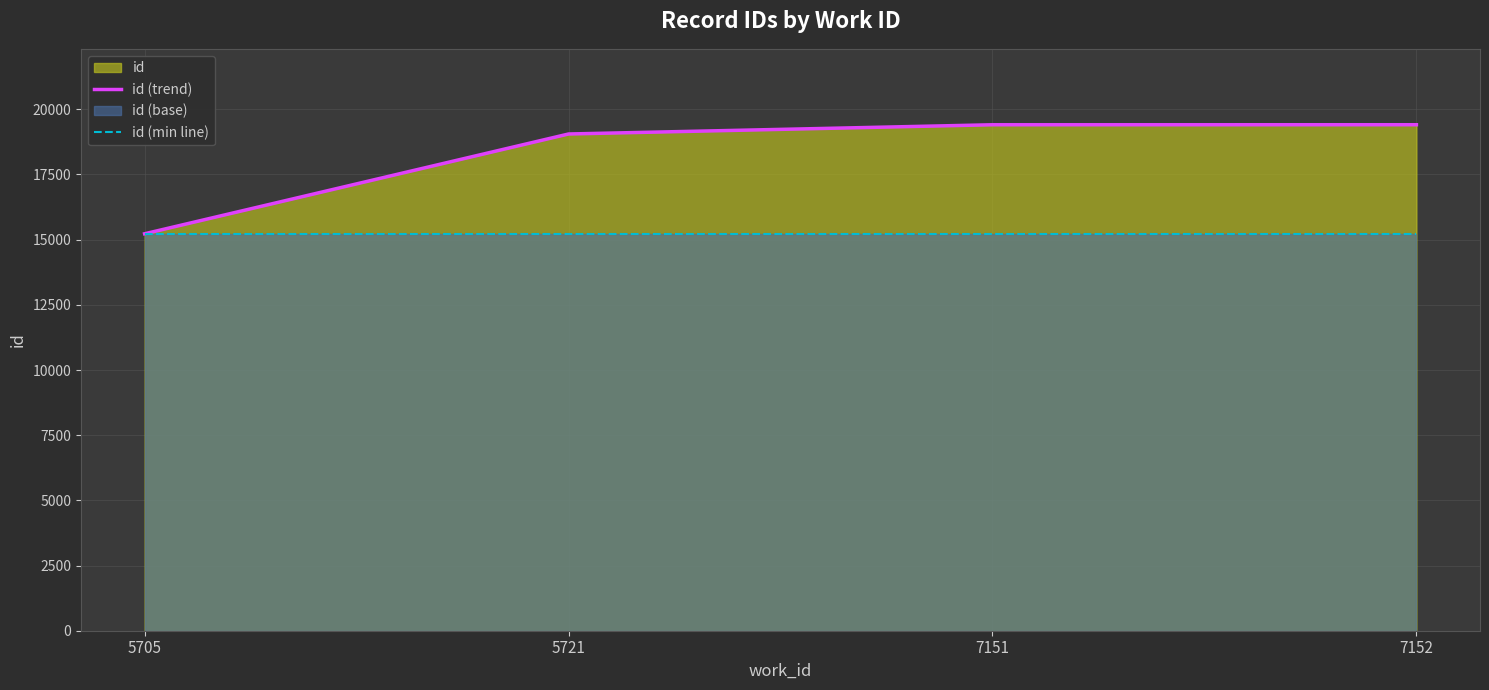

How many data points in id (trend) are less than 19407?

2